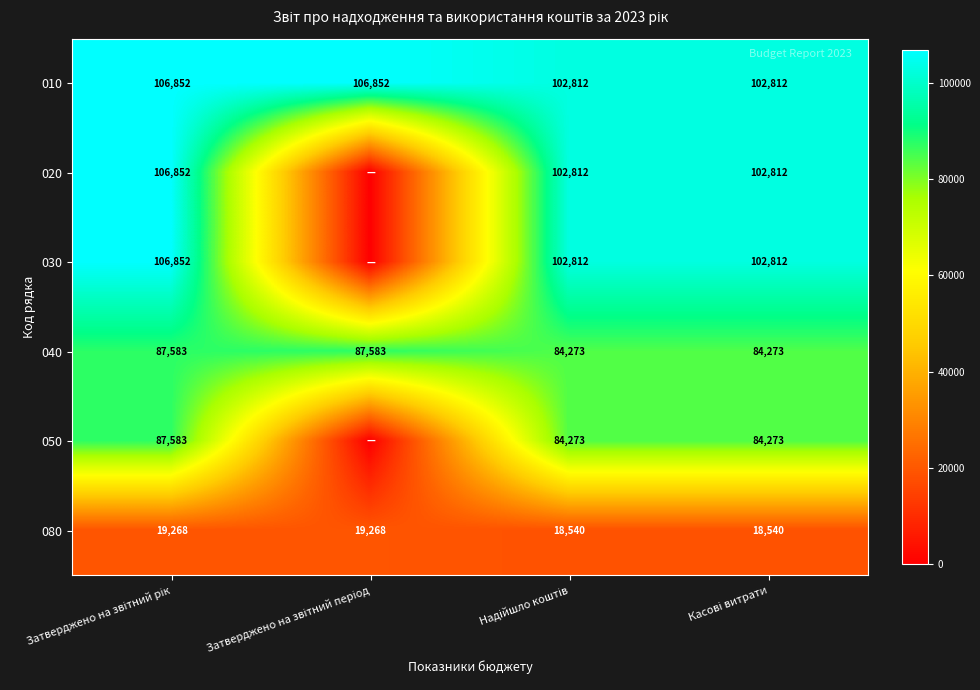

How many 080 values are between 18540 and 19268?

4